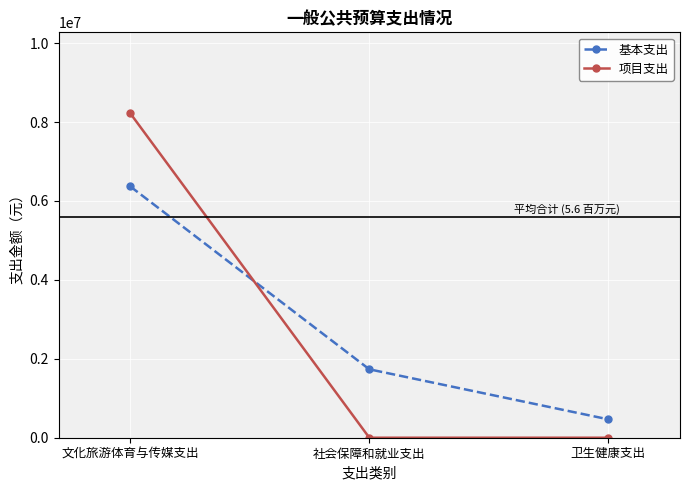

What is the sum of the 项目支出 values at 社会保障和就业支出 and 文化旅游体育与传媒支出?

8218000.0